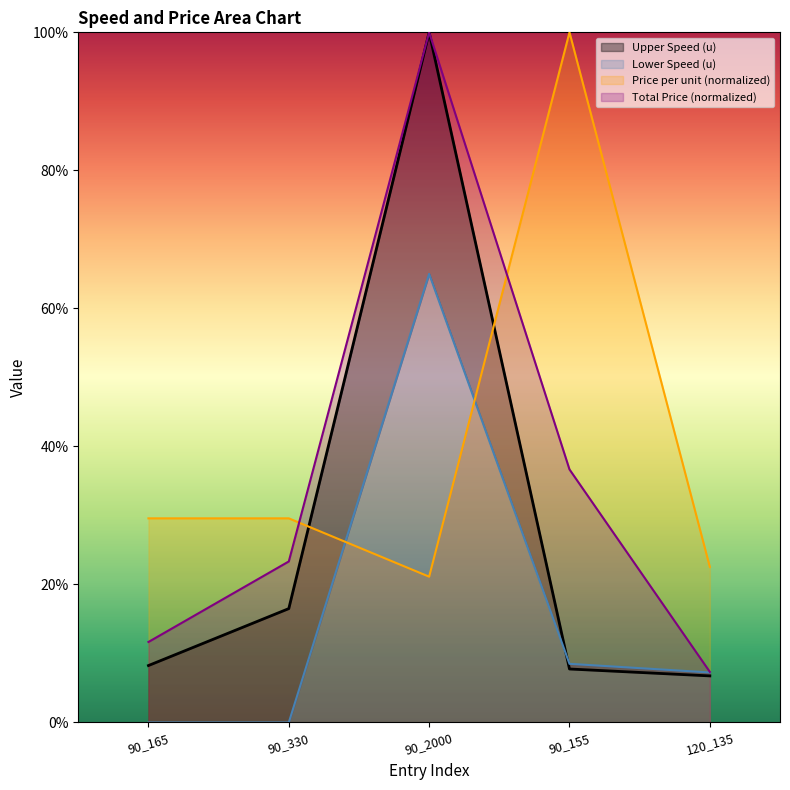

Does the chart have visible grid lines?

No